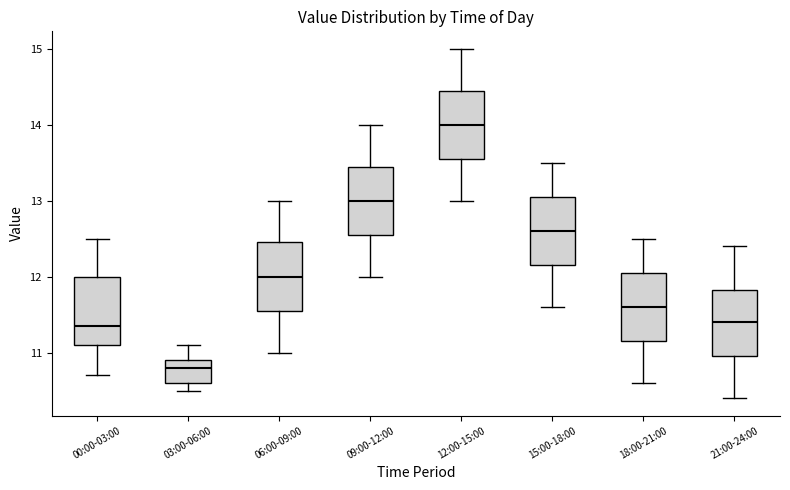

Reading left to right, read every box against the y-axis: the position of its median line, the range the box covers, and the ends of its whiskers. The values are not printed on the chart, so give them approximately, as read against the axis.

00:00-03:00: median 11.4, box 11.1 to 12.0, whiskers 10.7 to 12.5
03:00-06:00: median 10.8, box 10.6 to 10.9, whiskers 10.5 to 11.1
06:00-09:00: median 12.0, box 11.6 to 12.5, whiskers 11.0 to 13.0
09:00-12:00: median 13.0, box 12.6 to 13.5, whiskers 12.0 to 14.0
12:00-15:00: median 14.0, box 13.6 to 14.5, whiskers 13.0 to 15.0
15:00-18:00: median 12.6, box 12.2 to 13.1, whiskers 11.6 to 13.5
18:00-21:00: median 11.6, box 11.2 to 12.1, whiskers 10.6 to 12.5
21:00-24:00: median 11.4, box 11.0 to 11.8, whiskers 10.4 to 12.4